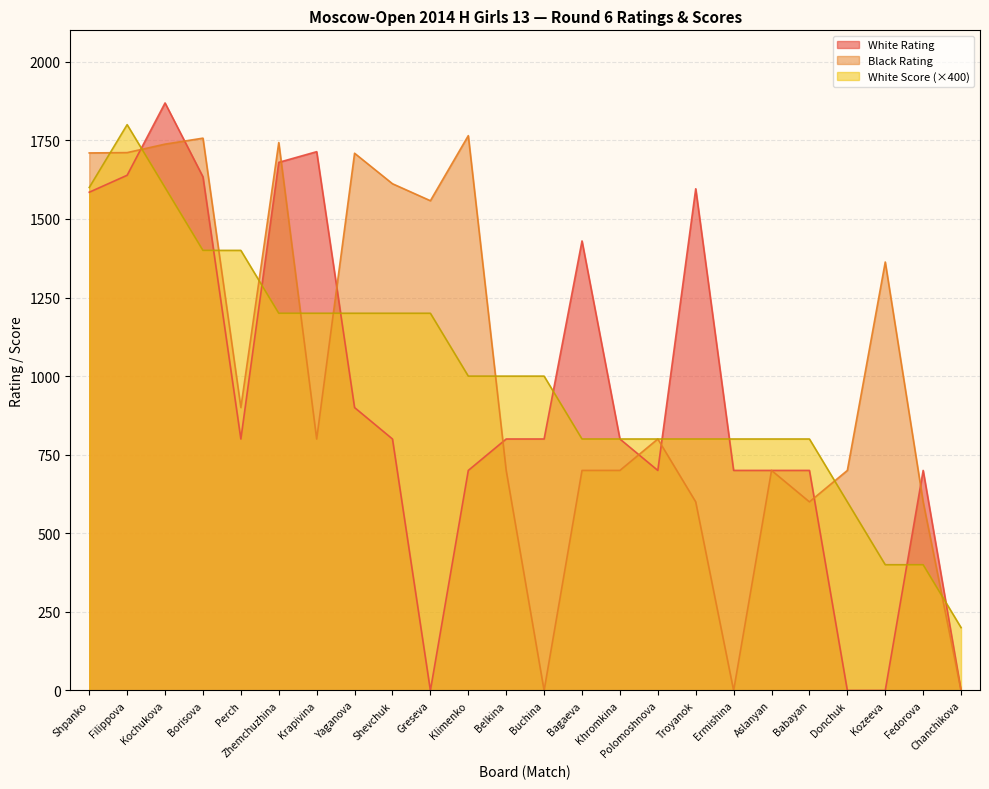

True or false: White Rating has more than 2 interior local peaks.

True